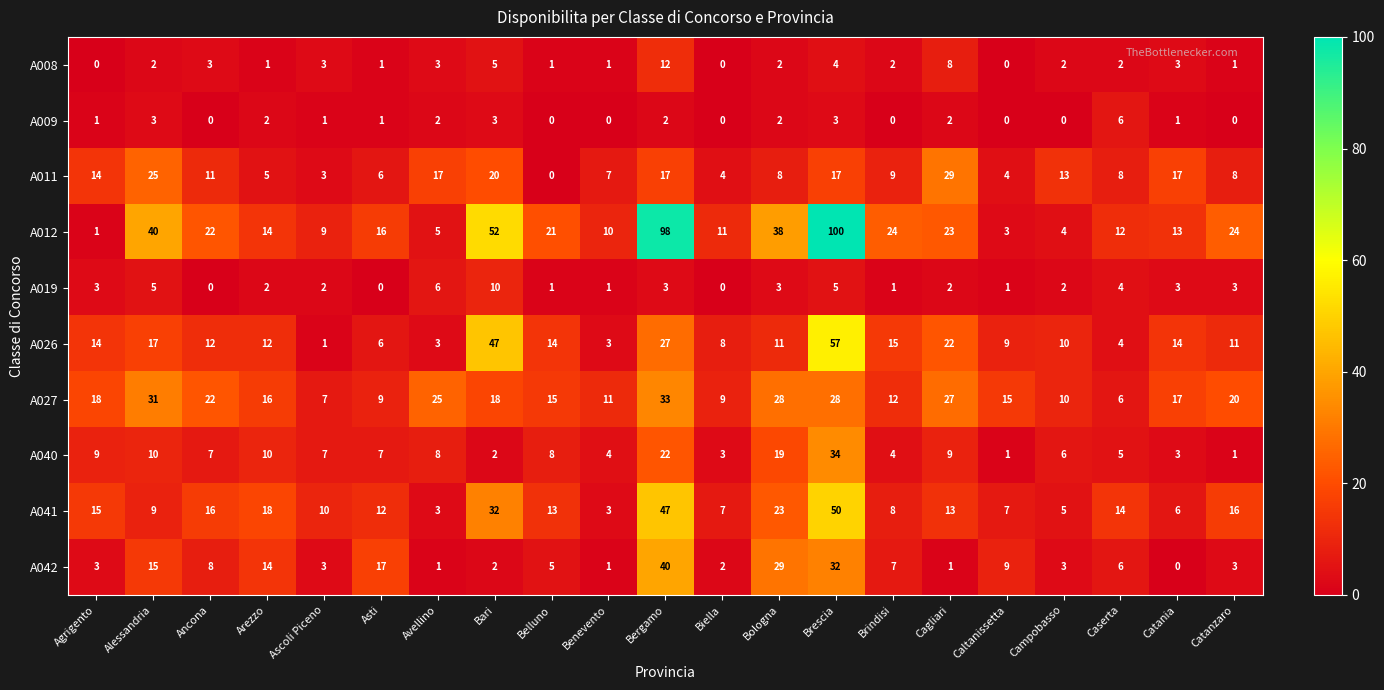

List the series in order of their peak value, lowest first.

A009, A019, A008, A011, A027, A040, A042, A041, A026, A012